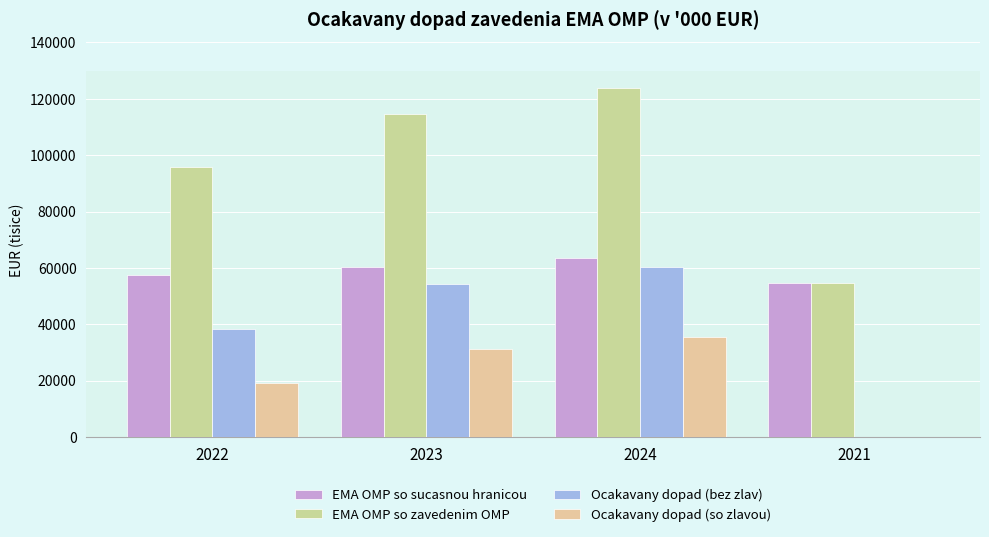

Are the bars horizontal?

No